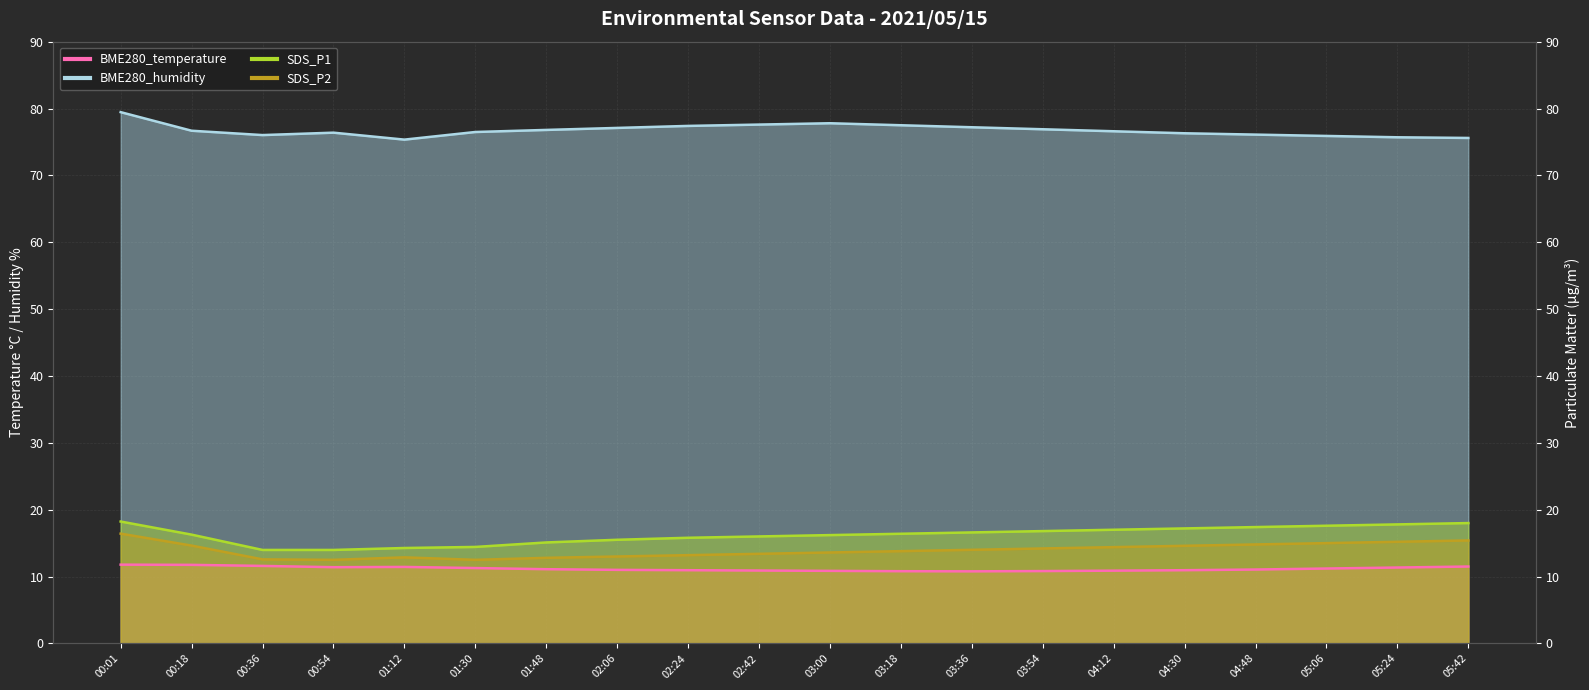

What position from the right is 01:30?

15